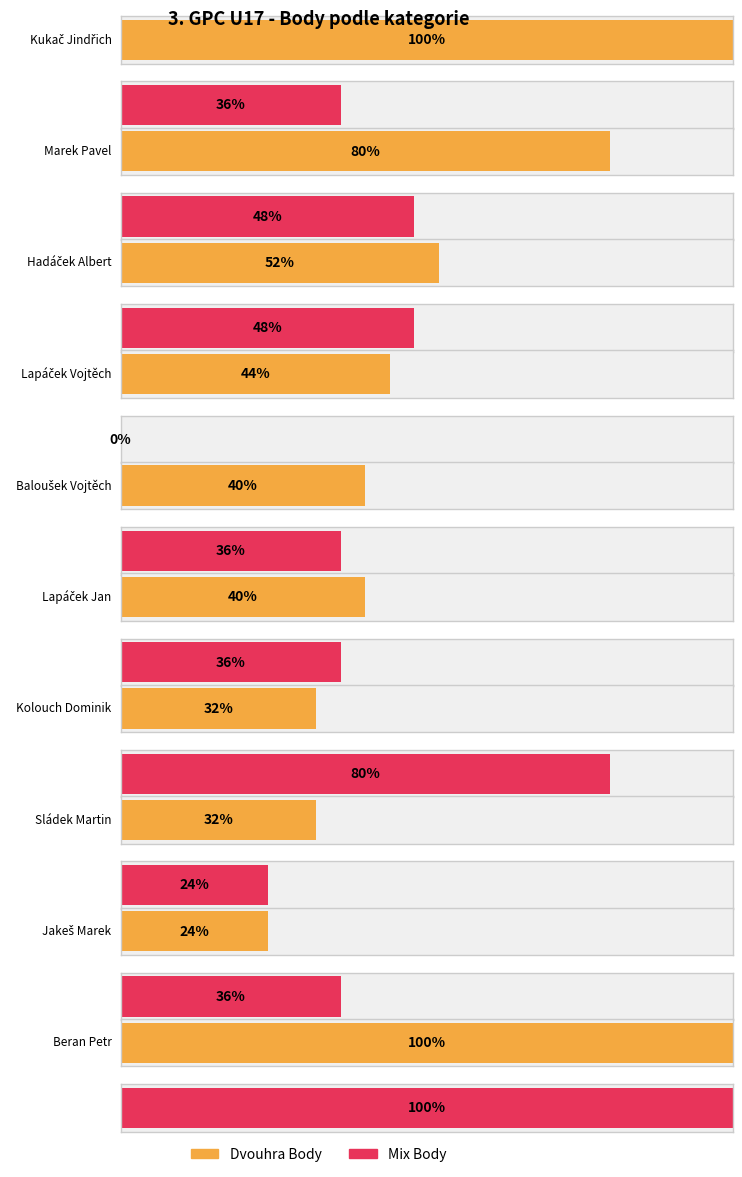

How many bars are there in each group?

2